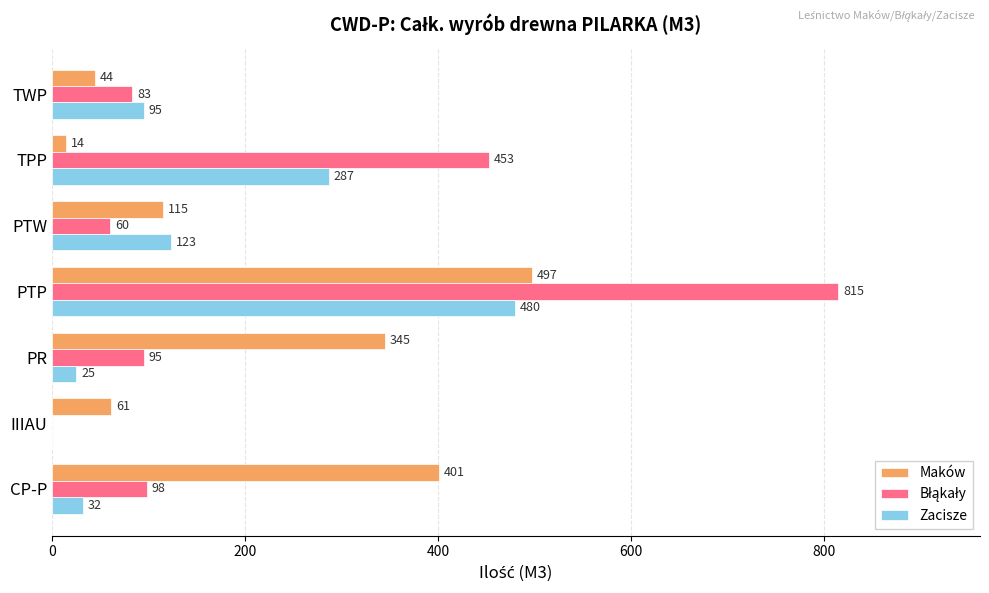

The value of Maków at TPP is 14. True or false?

True